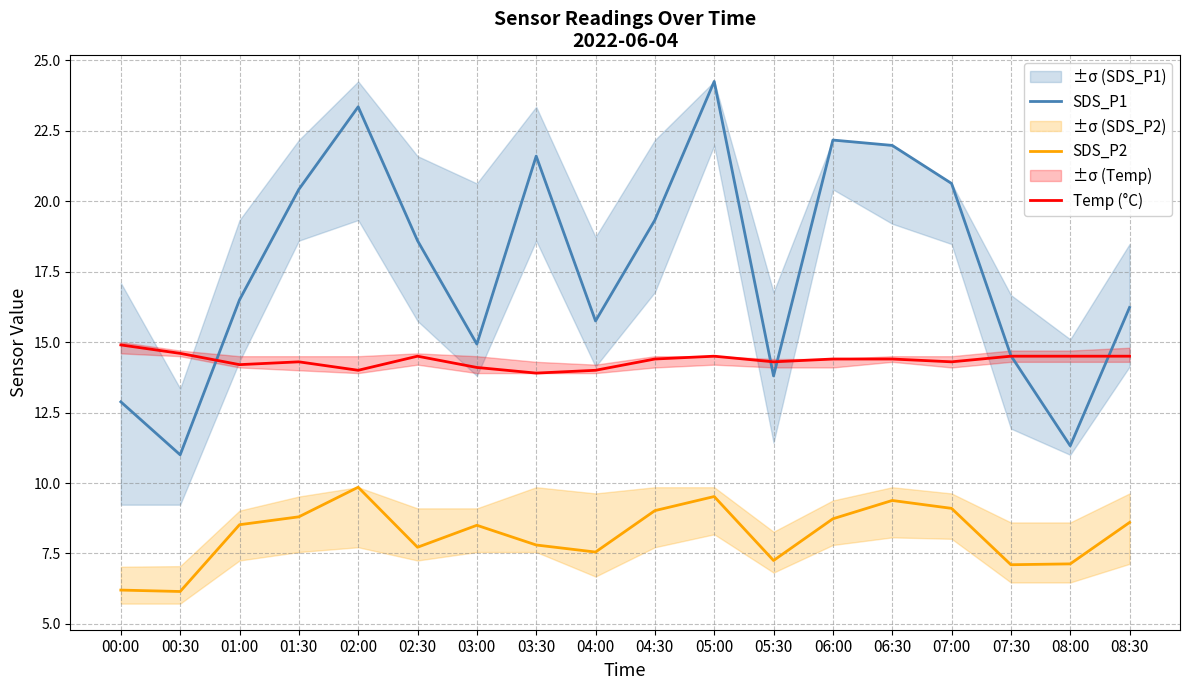

True or false: SDS_P2 has more than 2 points higher than both neighbors.

True